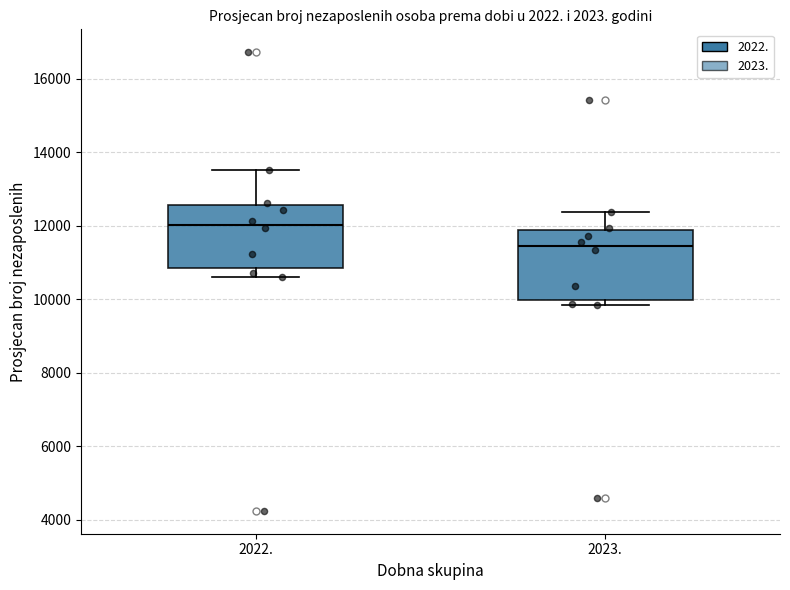

Reading left to right, transcribe this box plot: for each box, give where its median line is, the range the box spans, and where its two whiskers end, as read against the y-axis. The values are not printed on the chart, so give them approximately, as read against the axis.

2022.: median 12000, box 10800 to 12600, whiskers 10600 to 13600
2023.: median 11400, box 10000 to 11800, whiskers 9800 to 12400